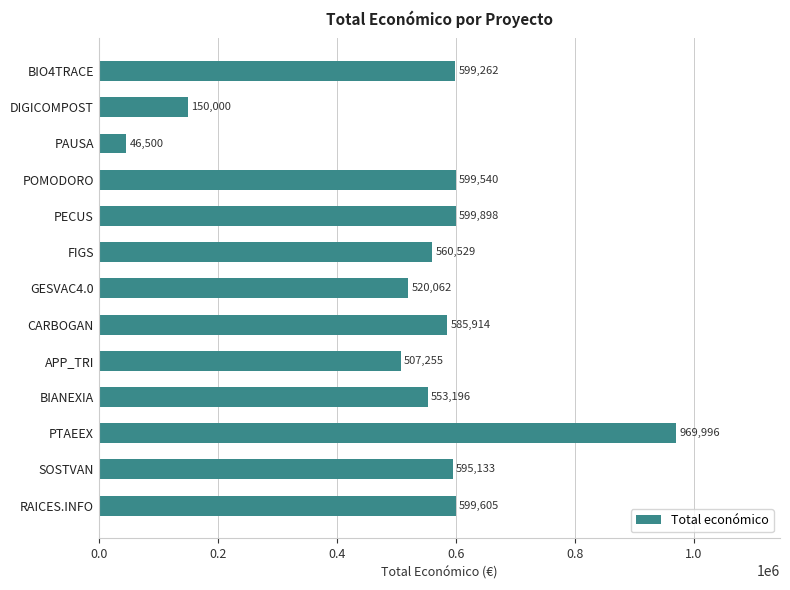

What is the change in value from PECUS to FIGS?

-39369